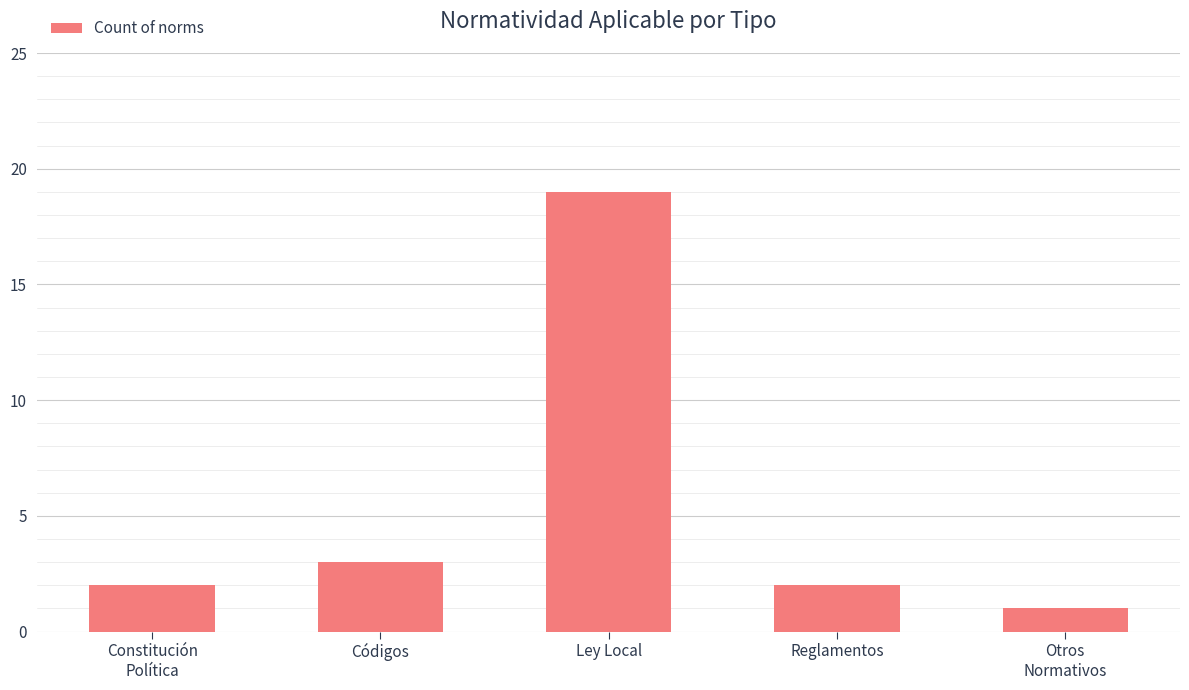

How many data points does each series have?

5